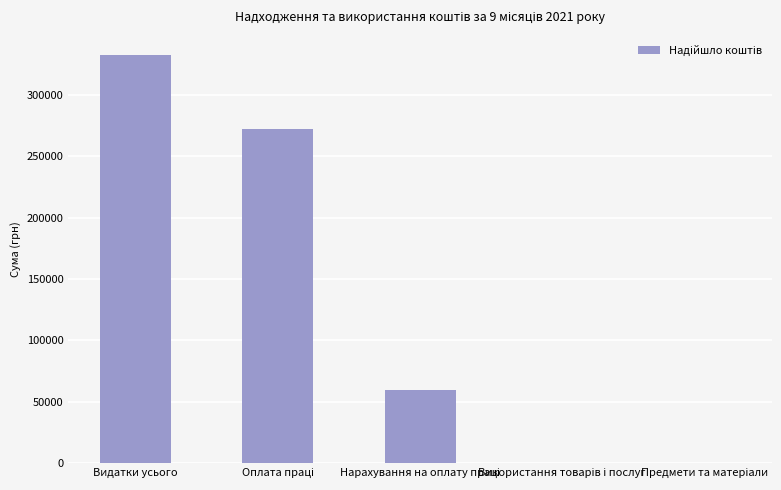

What is the average value?

132853.6